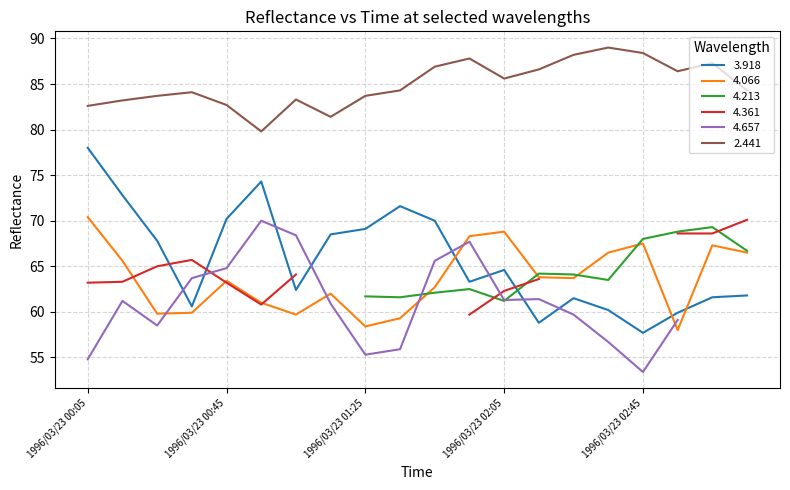

The value of 3.918 at 1996/03/23 01:25 is 69.1. True or false?

True